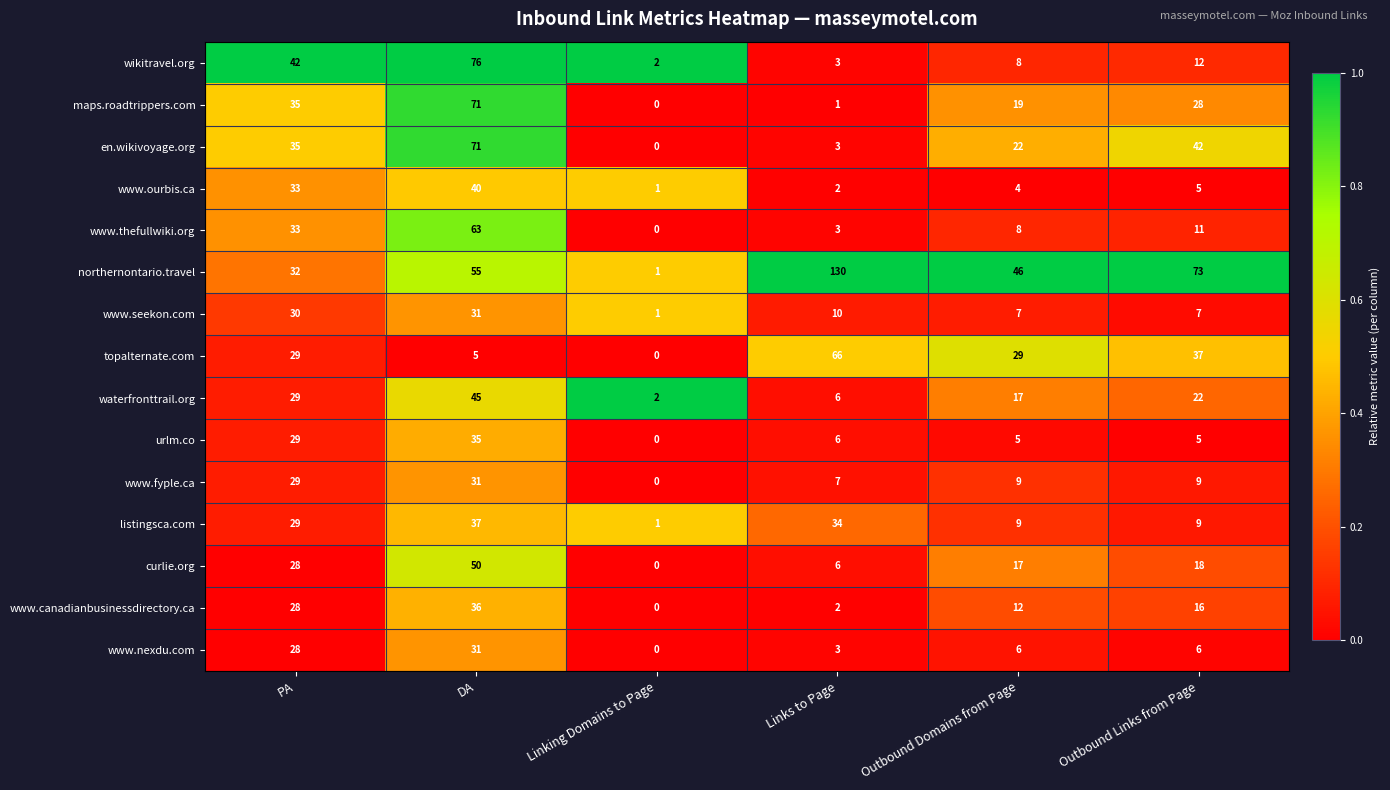

At which label does www.nexdu.com first exceed 6?

PA